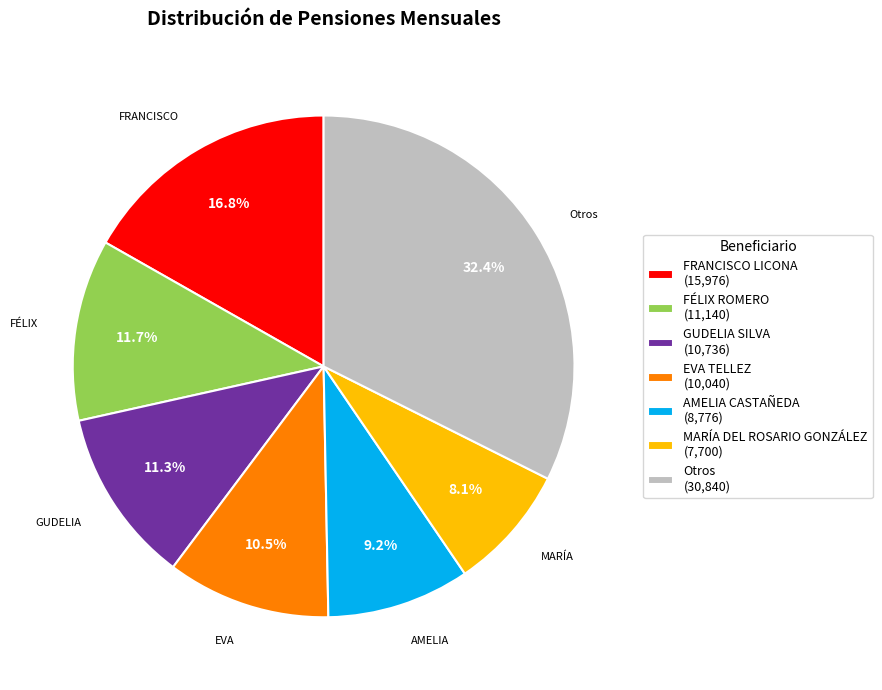

Which slice is the largest?

Otros (30,840)